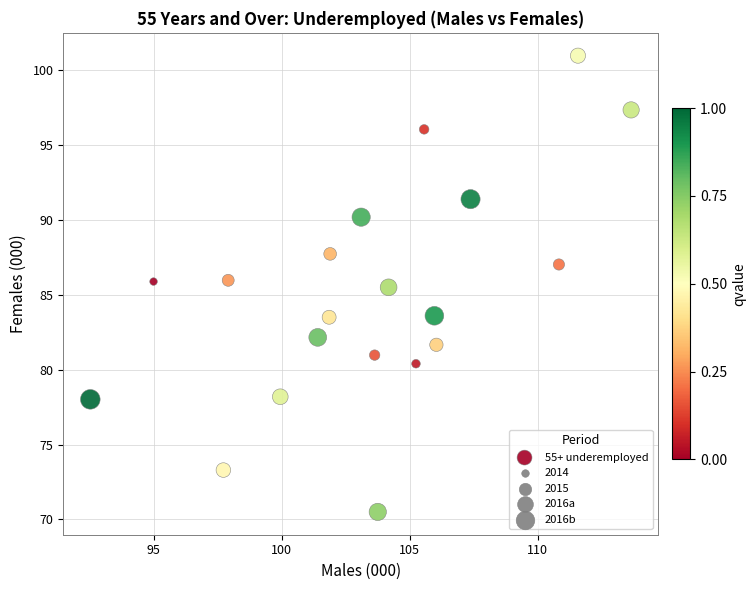

What Y value in the scatter plot is closest to 85?

85.5